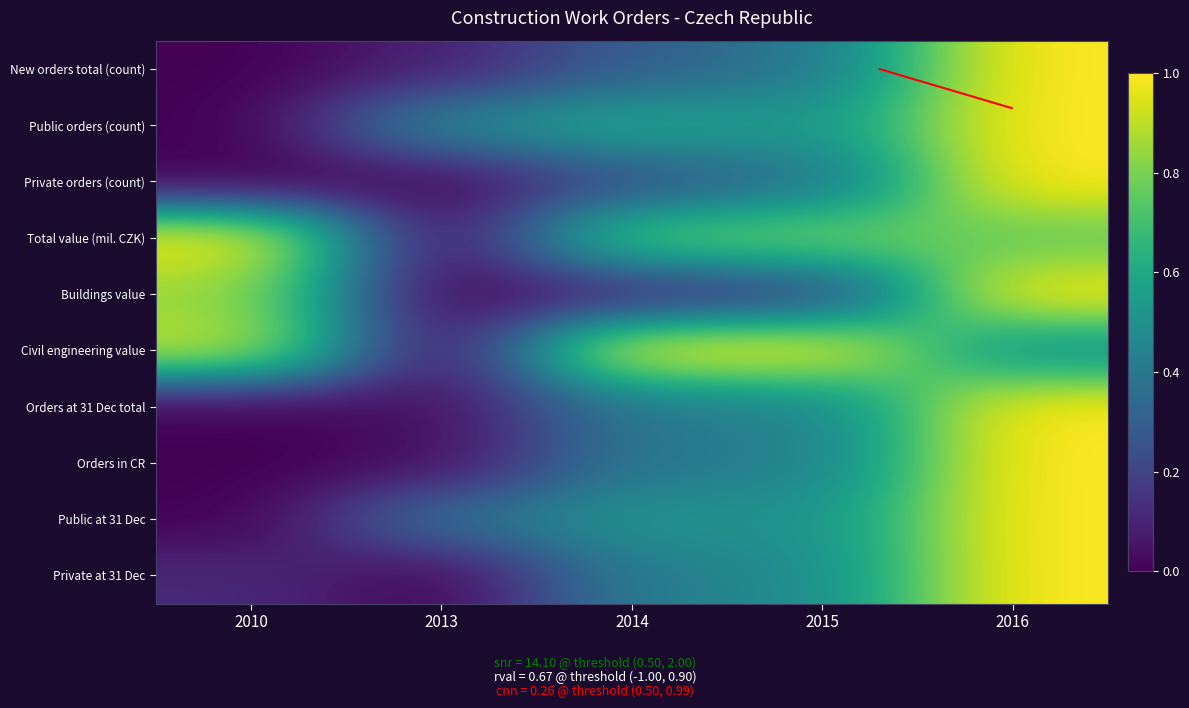

What is the highest value of the Private at 31 Dec series?

1.0